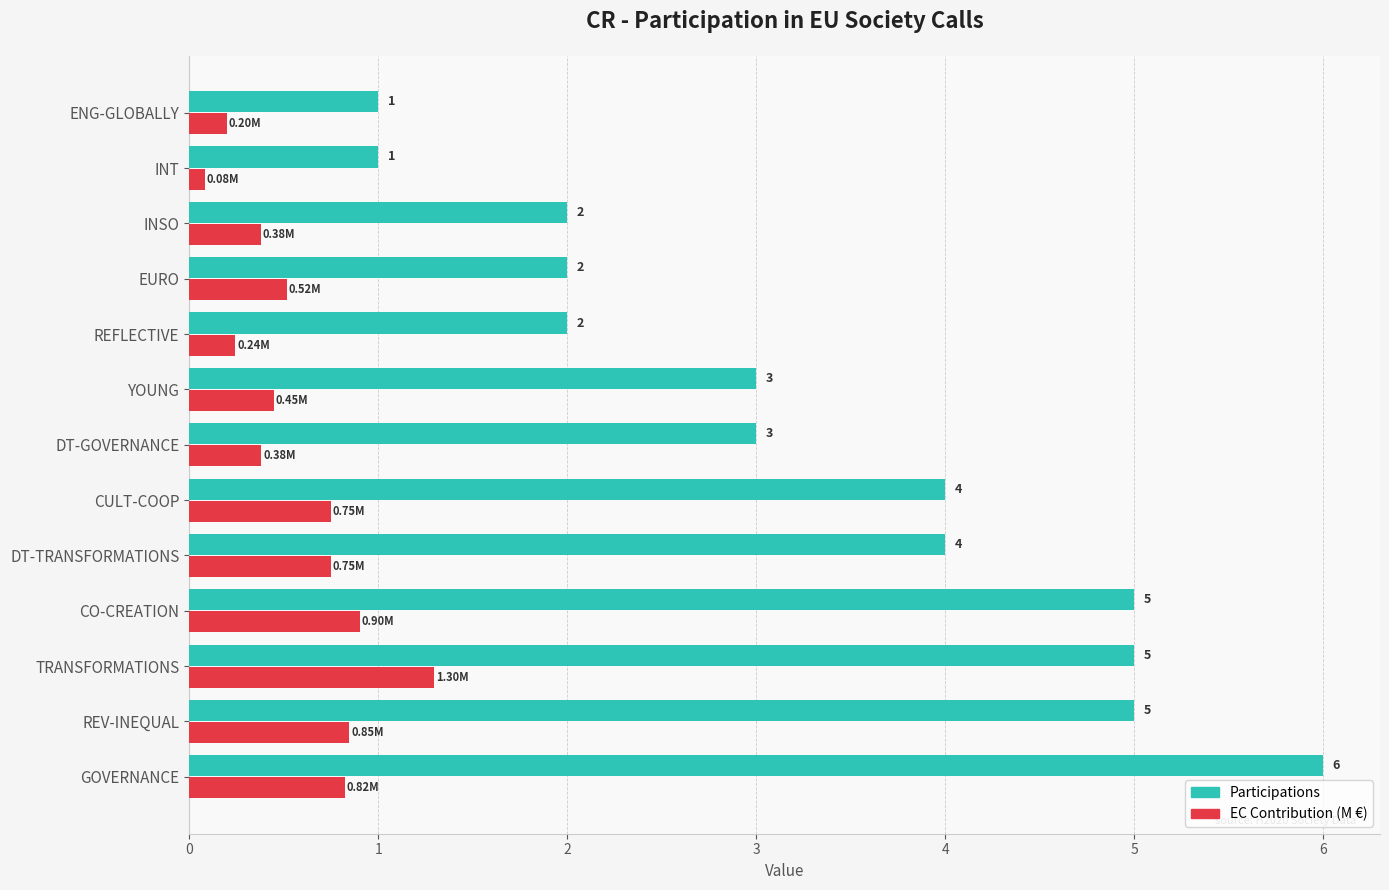

Rank the series at ENG-GLOBALLY from lowest to highest value.

EC Contribution (M €), Participations